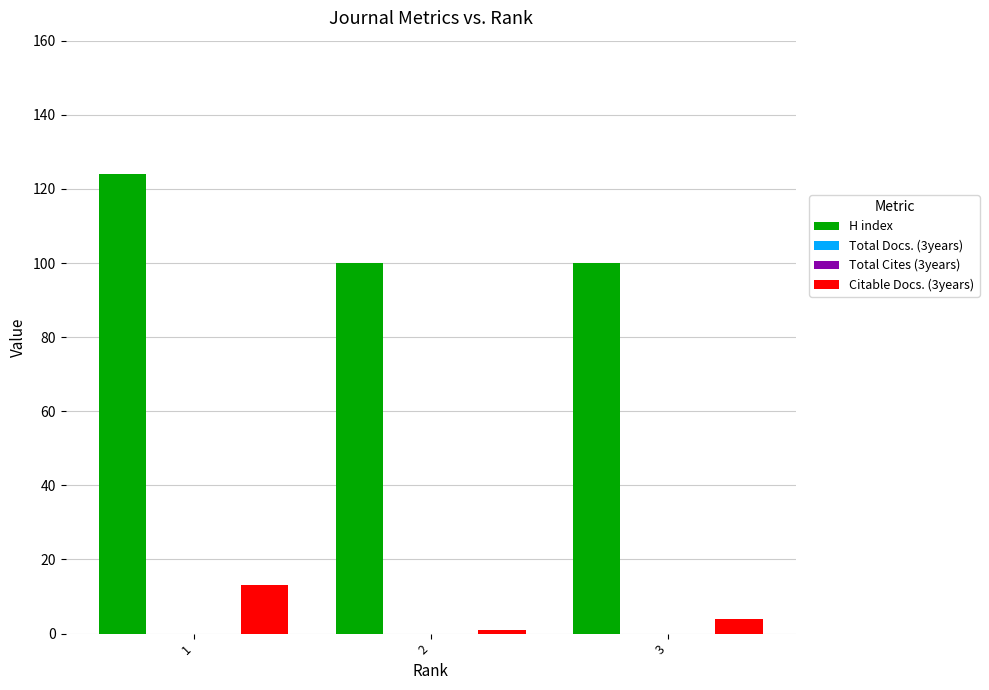

Are the bars grouped side by side (vs. stacked)?

Yes